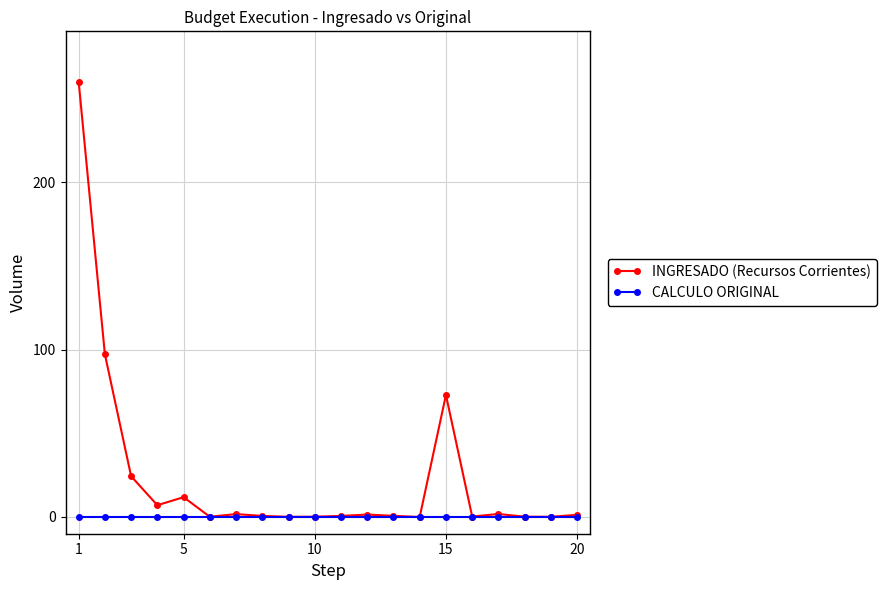

What is the maximum value shown in the chart?

260.0